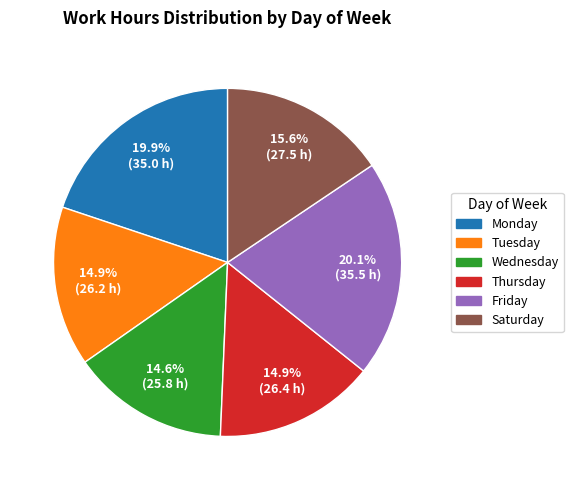

Does any single category account for the majority?

No